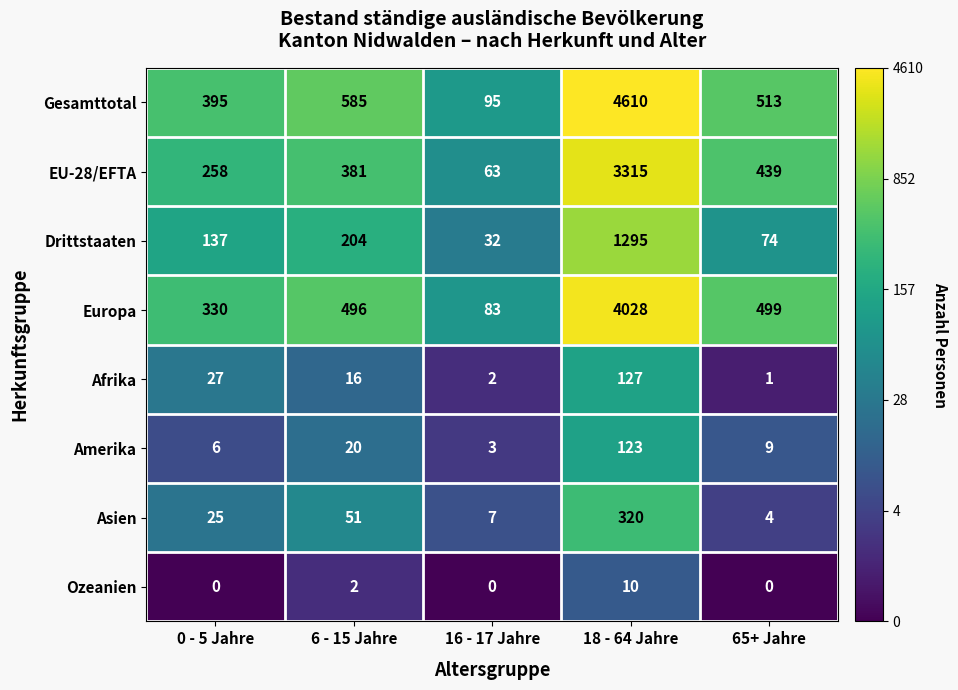

Between 18 - 64 Jahre and 65+ Jahre, which series saw the biggest shift?

Gesamttotal